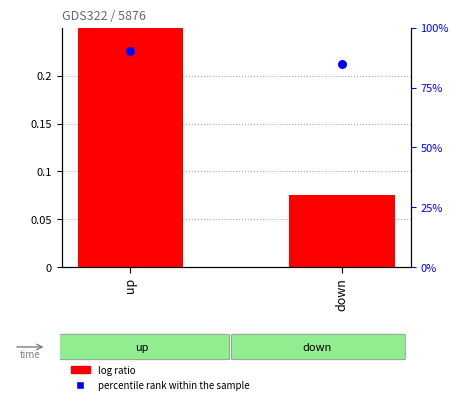

What are all the series names shown in the legend?

log ratio, percentile rank within the sample